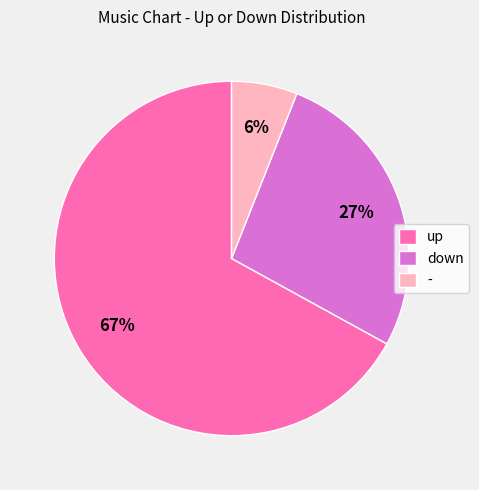

How many slices are in this pie chart?

3